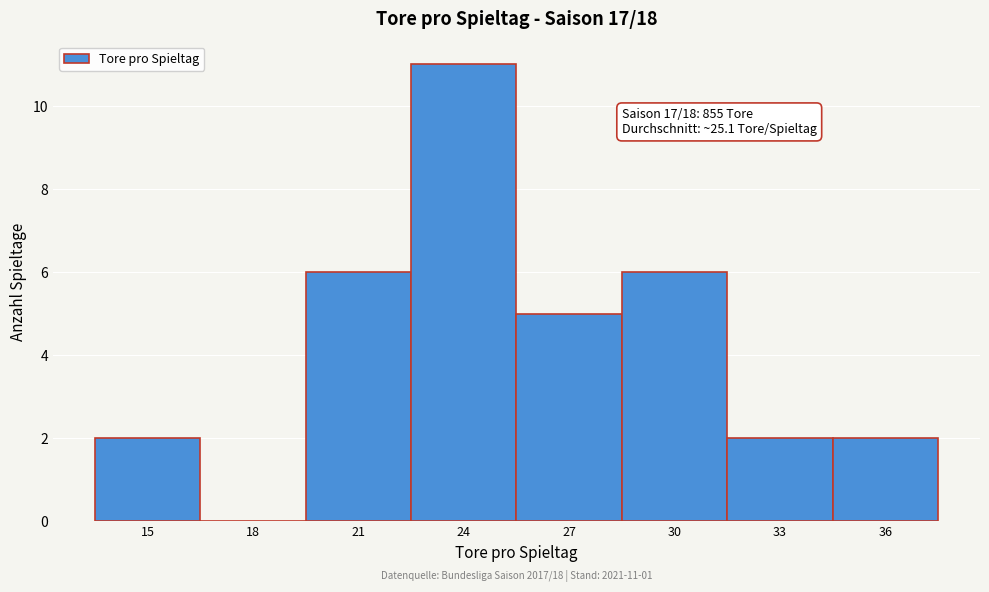

Reading left to right, transcribe all the data shown in this chart.

15=2	18=0	21=6	24=11	27=5	30=6	33=2	36=2